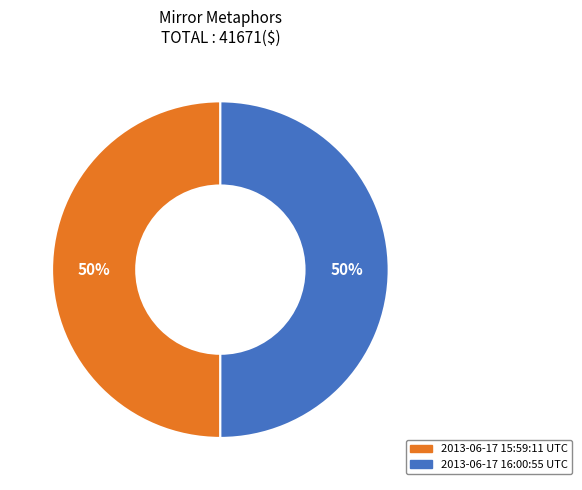

Count the number of slices in the pie.

2